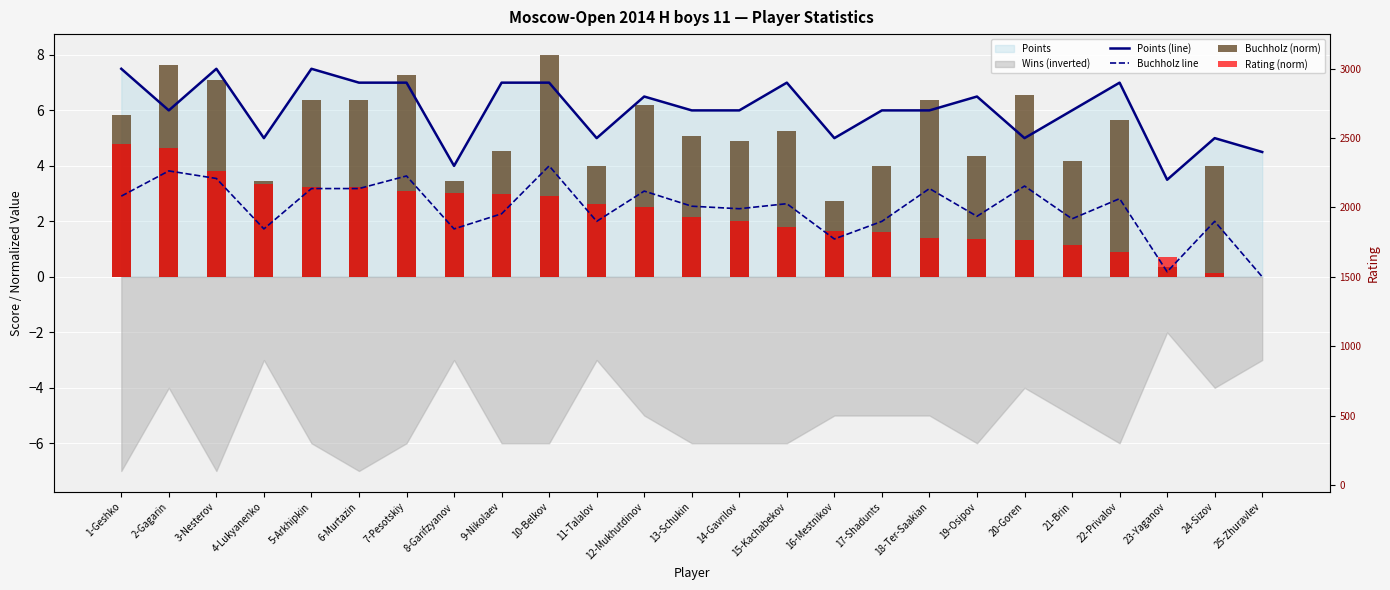

What value does the Points (line) series have at 7-Pesotskiy?

7.0